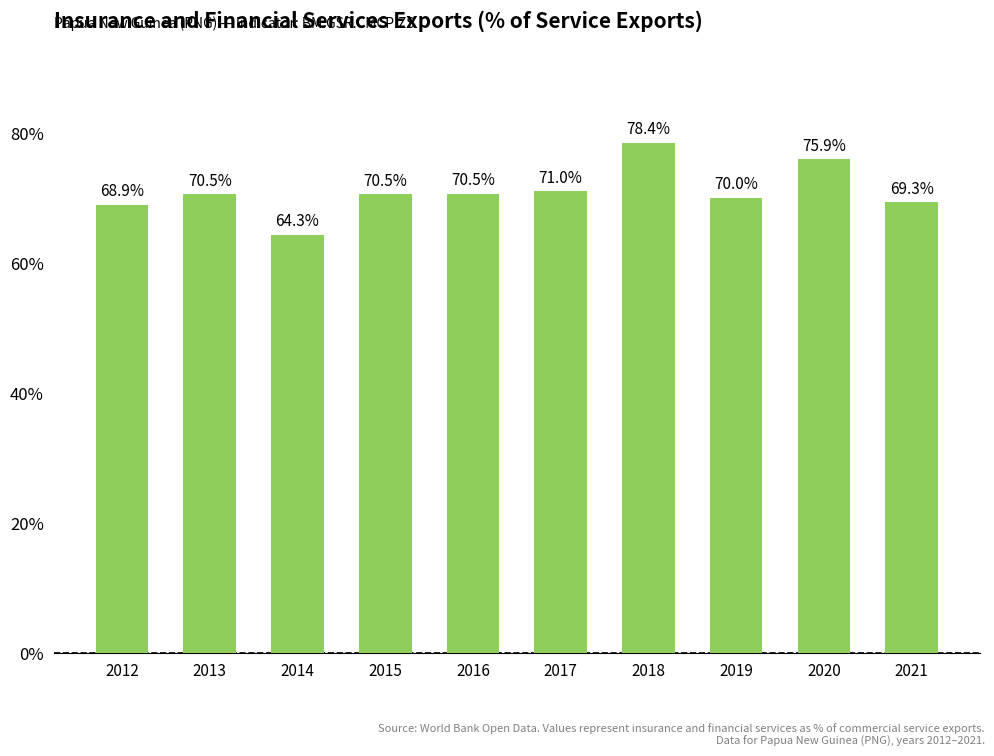

Which label corresponds to the smallest value in the chart?

2014